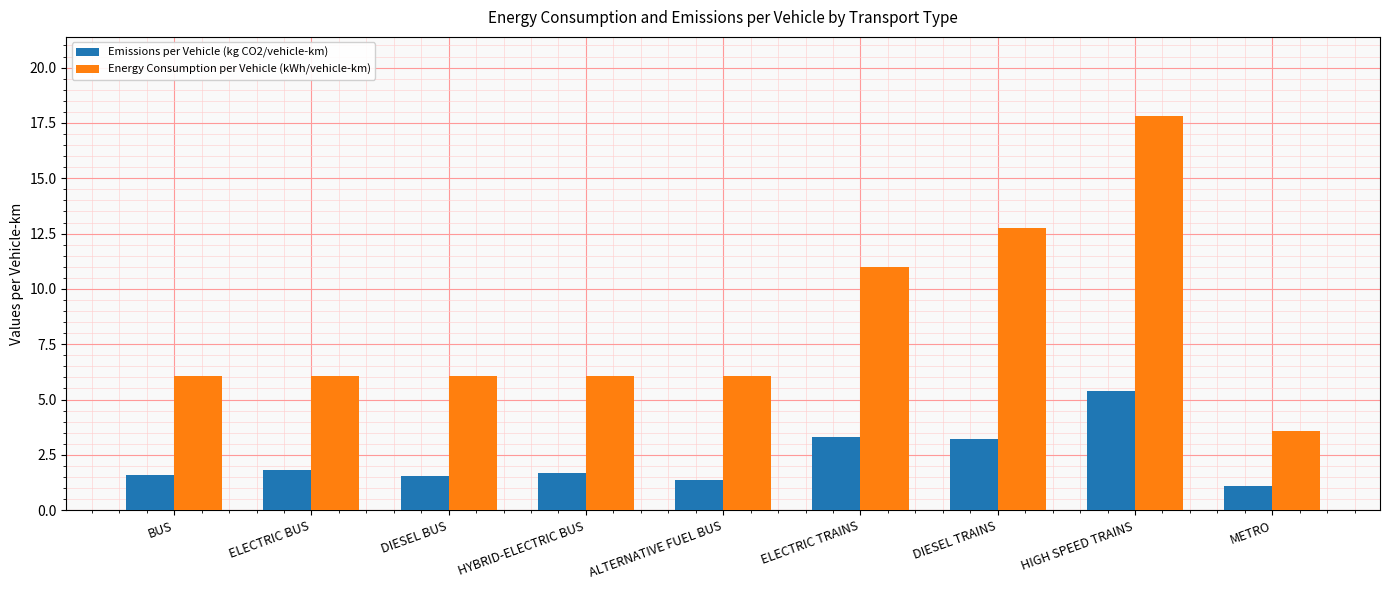

What is the sum of all Energy Consumption per Vehicle (kWh/vehicle-km) values?

75.6